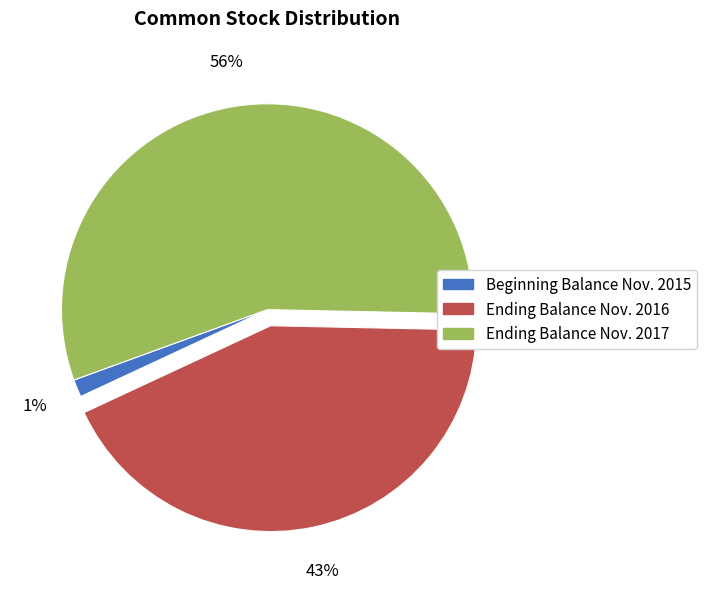

Do Beginning Balance Nov. 2015 and Ending Balance Nov. 2017 together represent more than half of the pie?

Yes